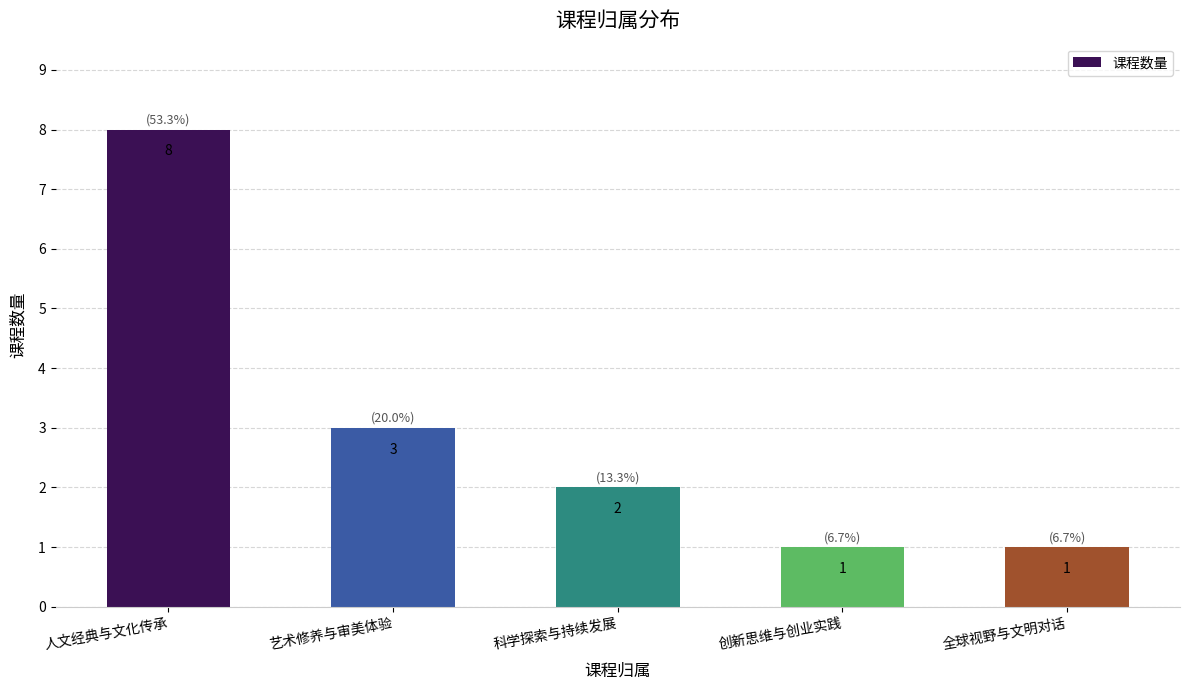

The chart shows a value of 3 at 人文经典与文化传承. True or false?

False